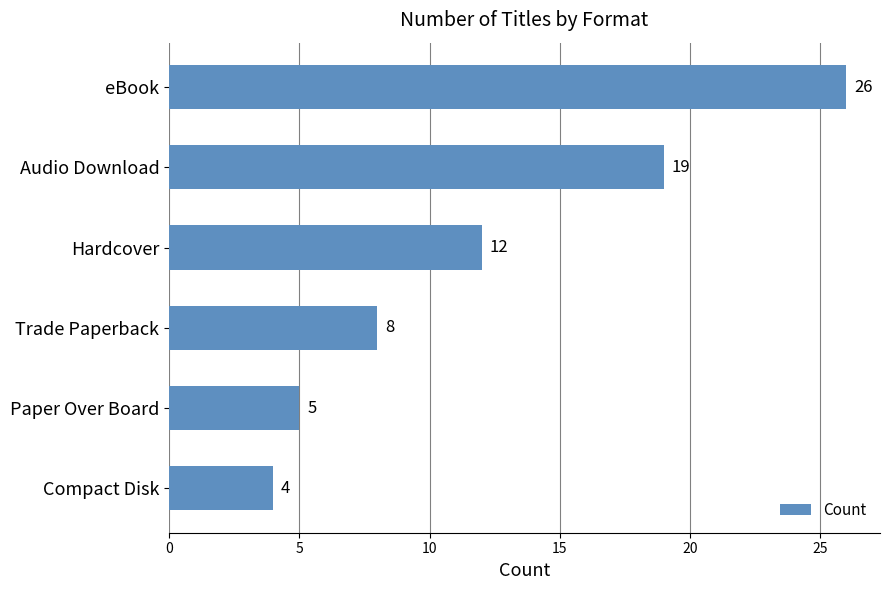

Where is the data nearest to the value 15?

Hardcover